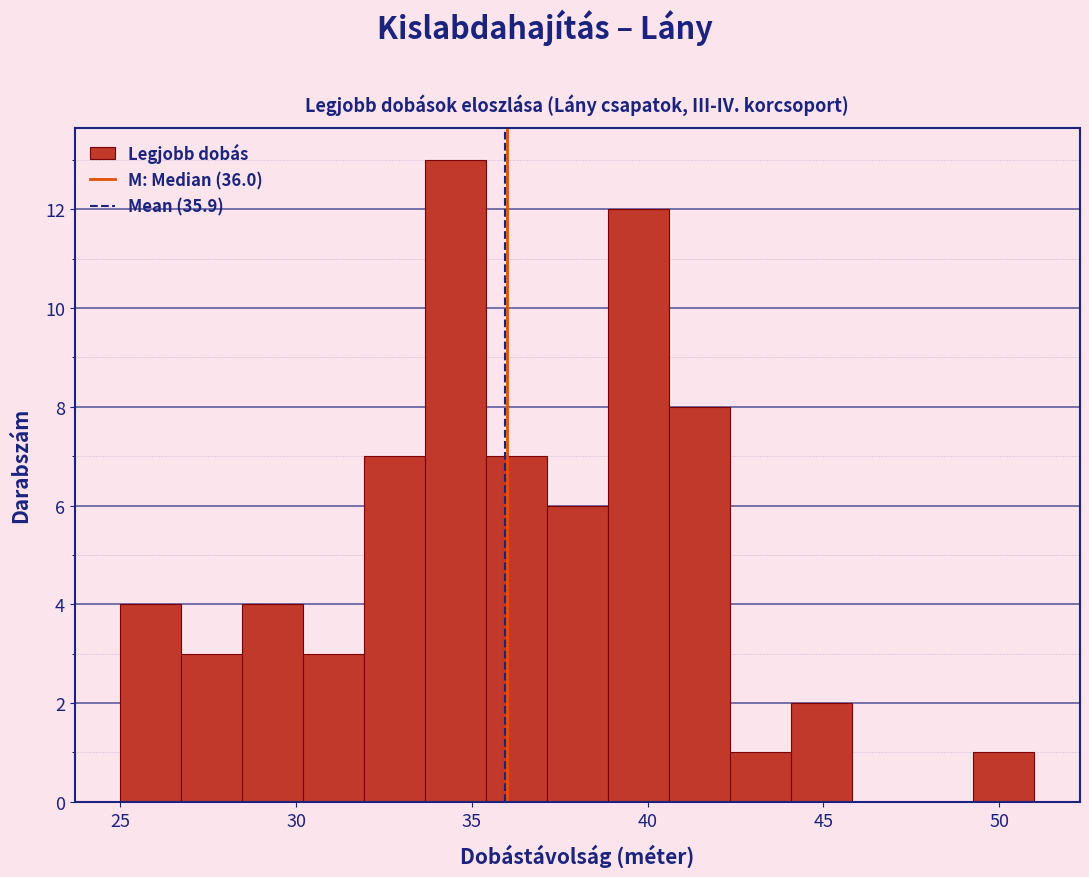

Around what value on the x-axis is the tallest bar? Give the approximate position of its centre, as read against the axis.

34.5